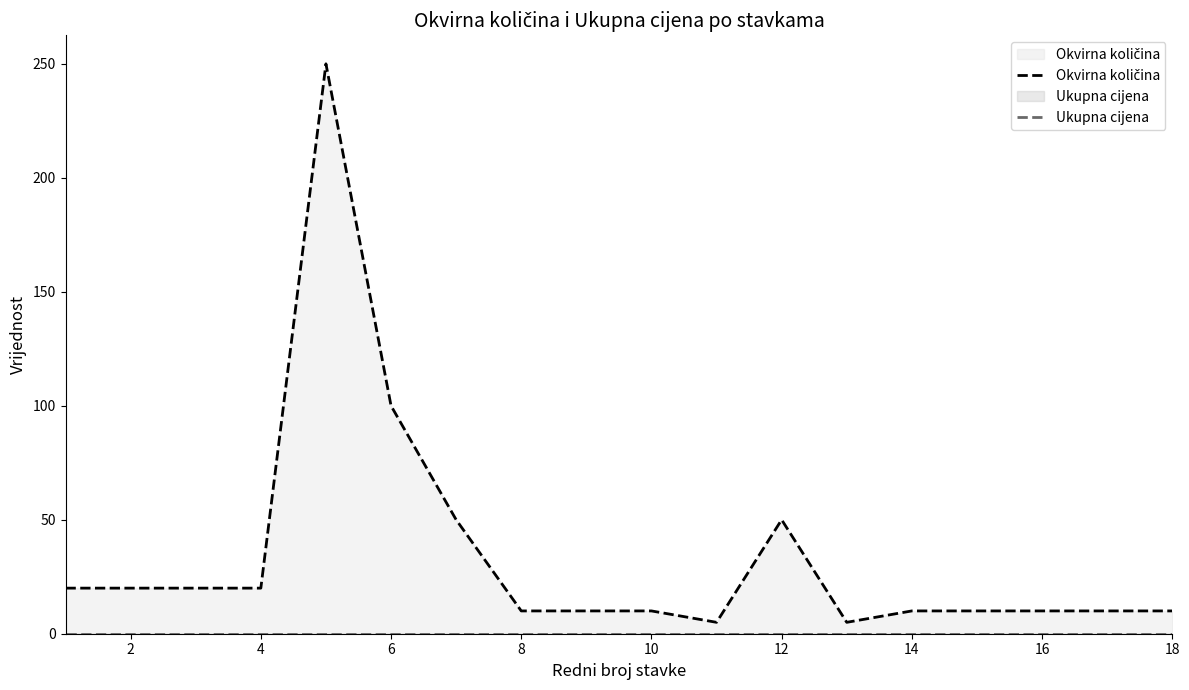

What is the value of the Okvirna količina point at the 12th from the left?

50